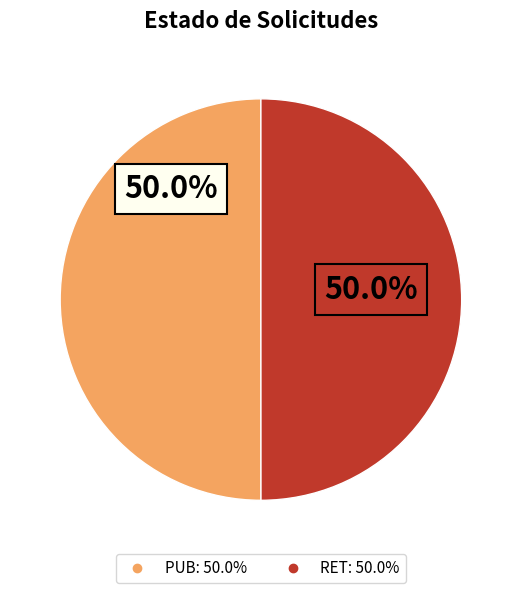

What percentage is the RET slice, to the nearest percent?

50%